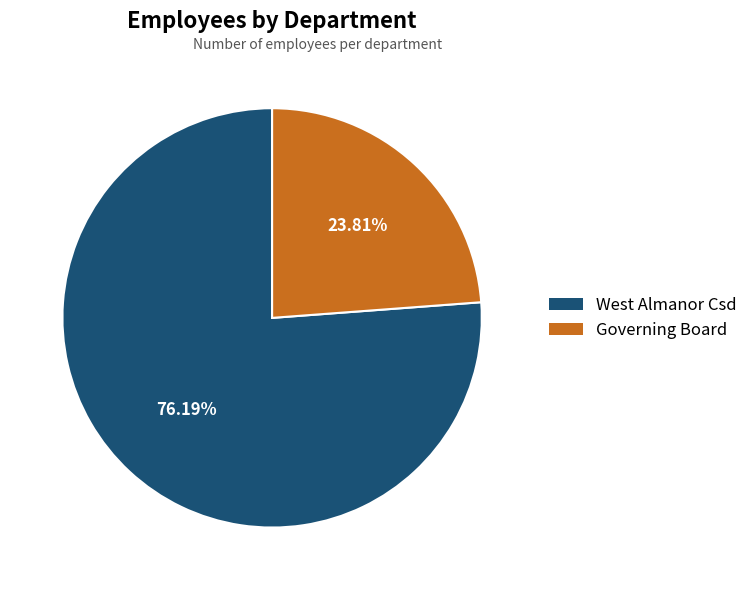

What percentage is the West Almanor Csd slice, to the nearest percent?

76%